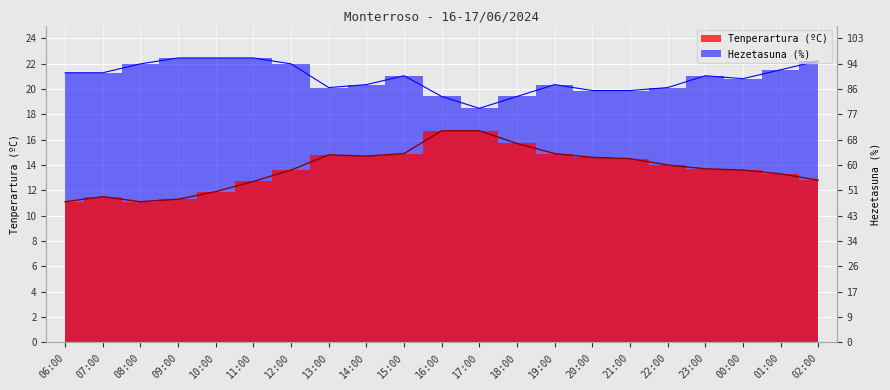

Read the Tenperartura (ºC) value at 14:00.

14.7